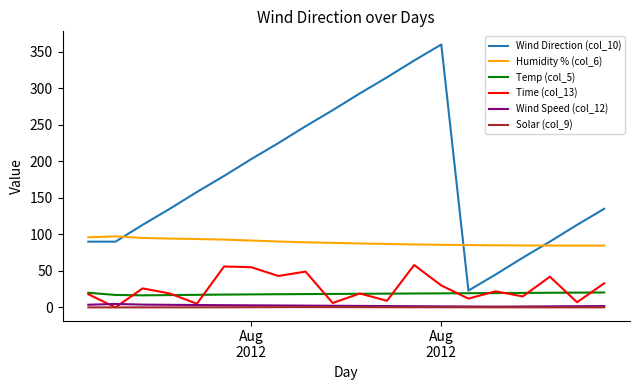

Which series has the largest total across all categories?

Wind Direction (col_10)